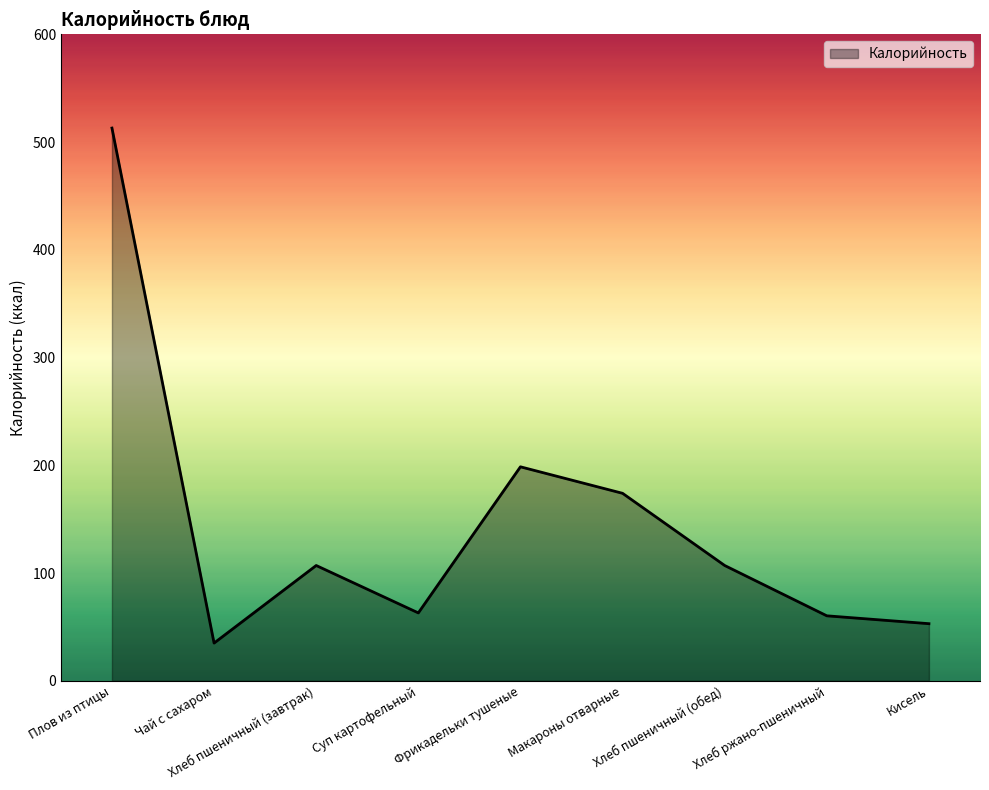

Approximately how many times larger is the value at Плов из птицы compared to Чай с сахаром?

14.7